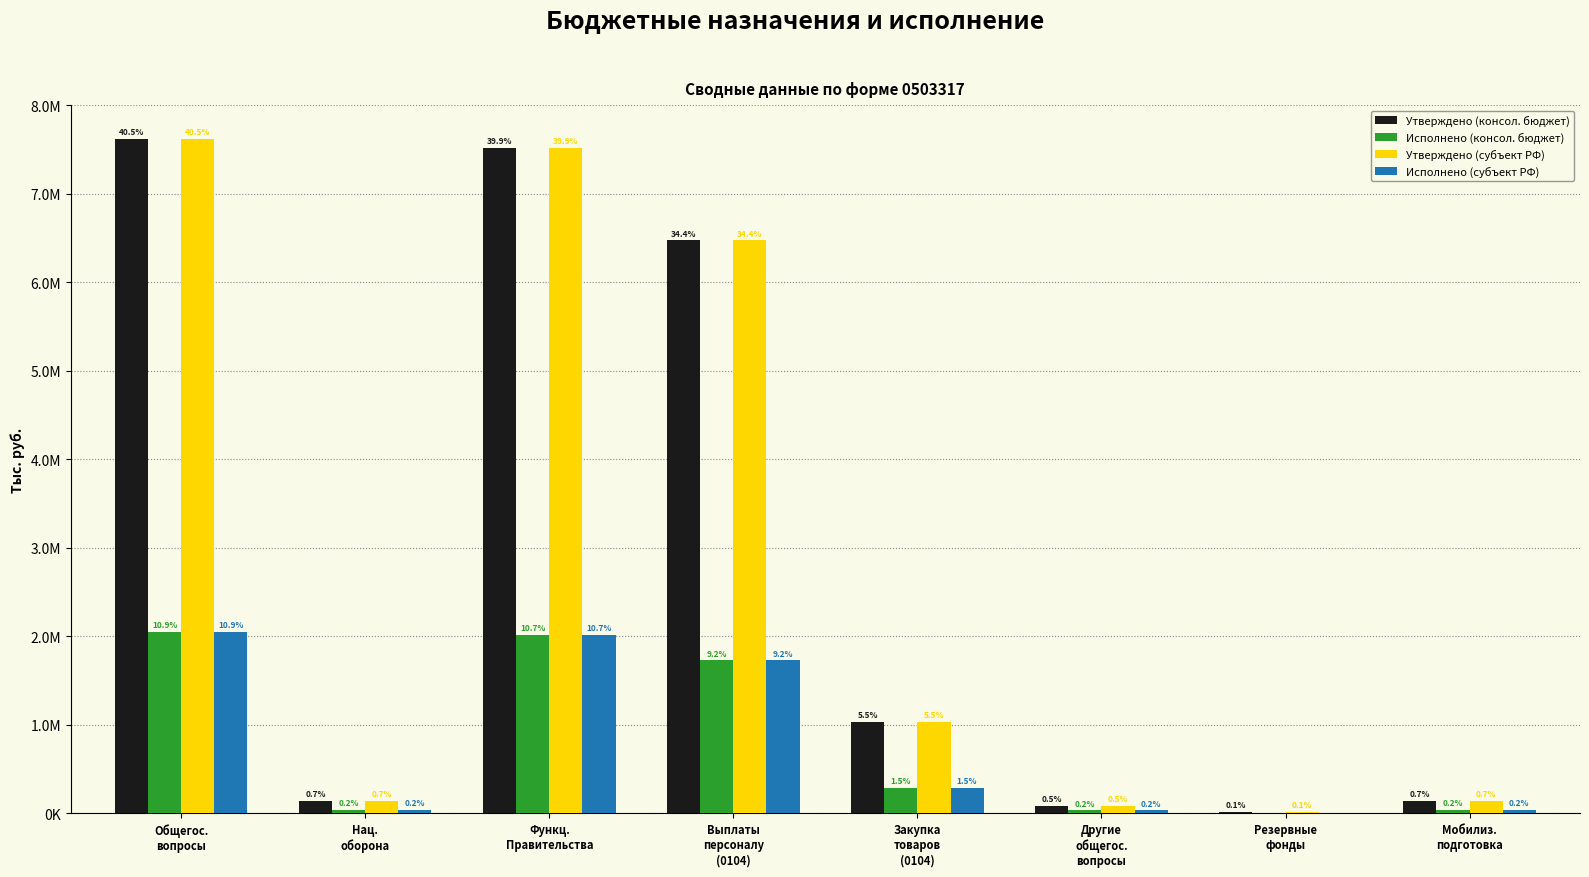

Where is Исполнено (консол. бюджет) nearest to the value 1025585?

Выплаты
персоналу
(0104)